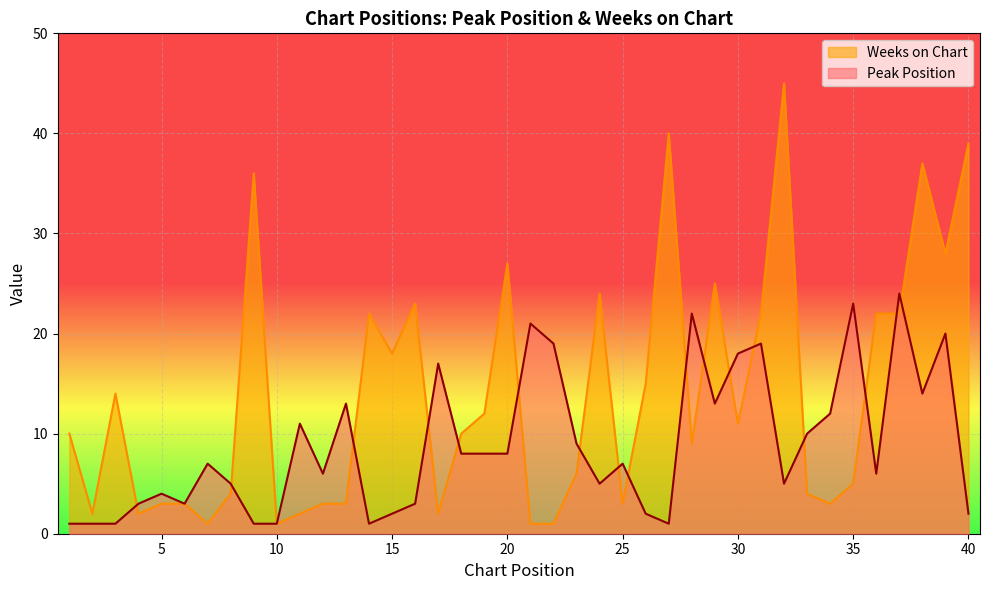

Reading left to right, what are all the values shown in this chart?

Peak Position: 1	1	1	3	4	3	7	5	1	1	11	6	13	1	2	3	17	8	8	8	21	19	9	5	7	2	1	22	13	18	19	5	10	12	23	6	24	14	20	2
Weeks on Chart: 10	2	14	2	3	3	1	4	36	1	2	3	3	22	18	23	2	10	12	27	1	1	6	24	3	15	40	9	25	11	22	45	4	3	5	22	22	37	28	39